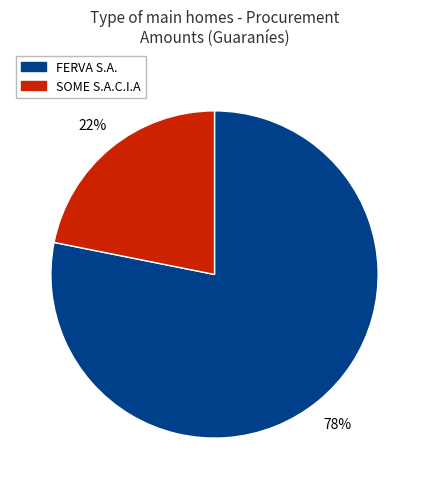

Between SOME S.A.C.I.A and FERVA S.A., which is larger?

FERVA S.A.